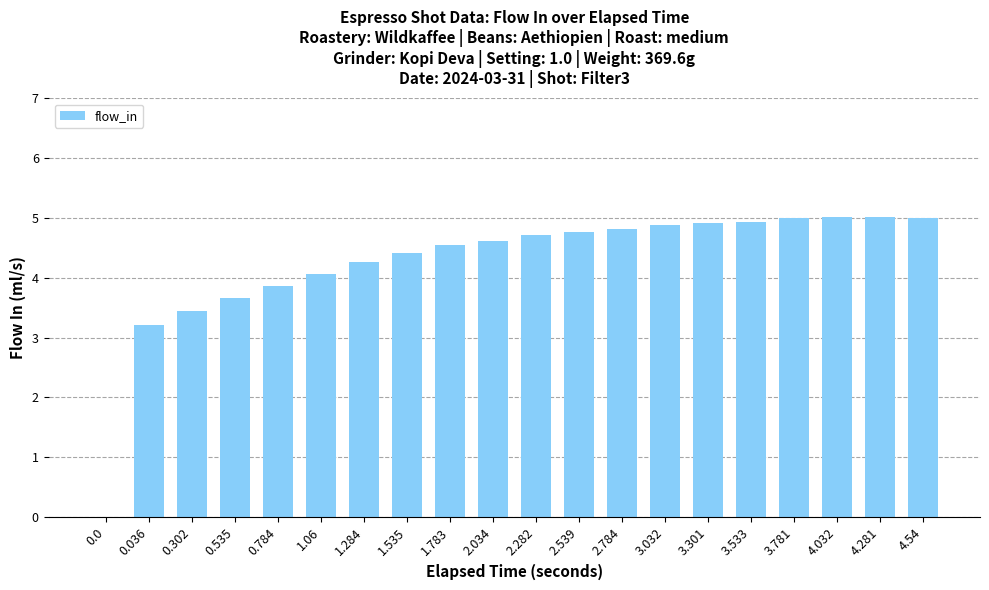

Which has a higher value, 4.281 or 0.302?

4.281